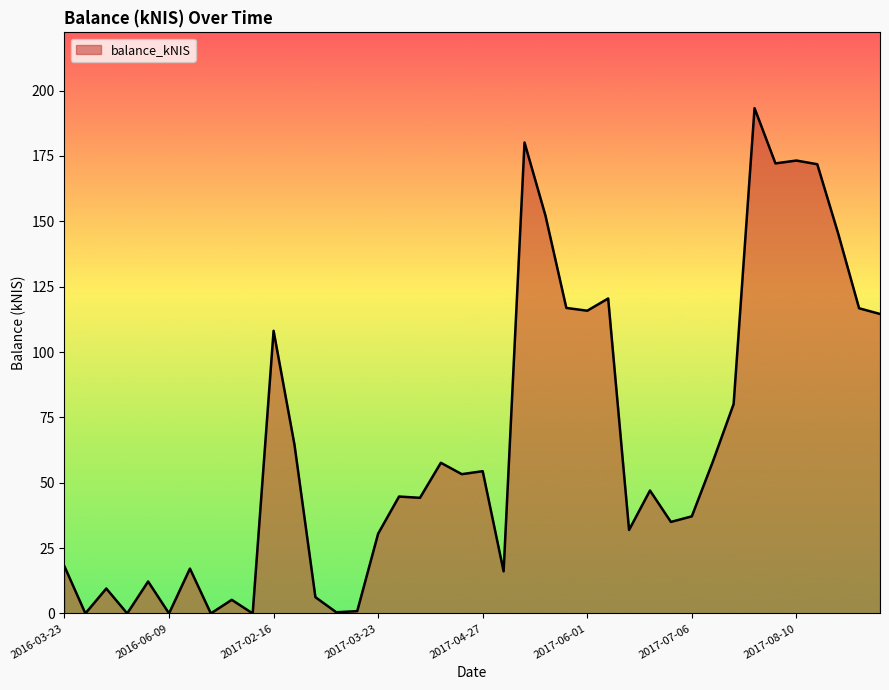

How many lines are shown in the chart?

1